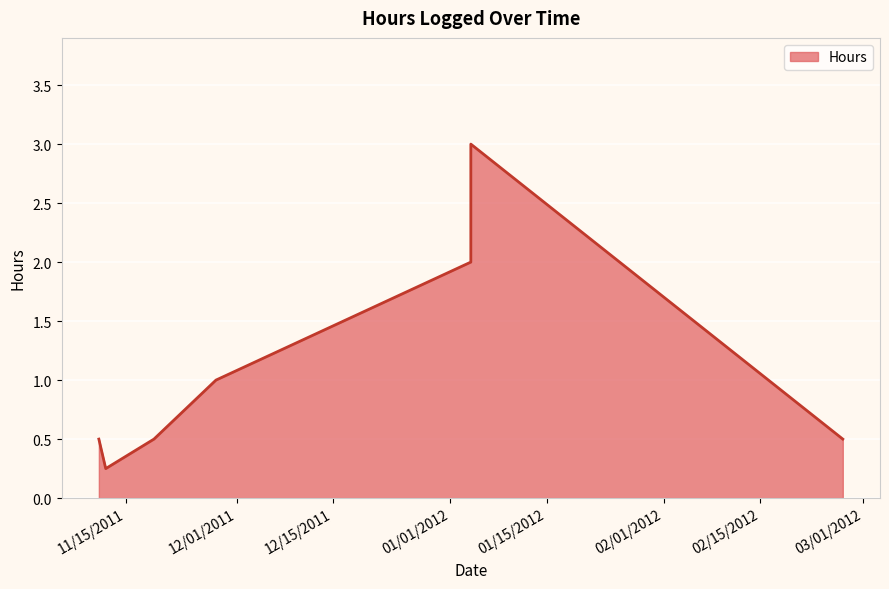

What is the maximum value shown in the chart?

3.0